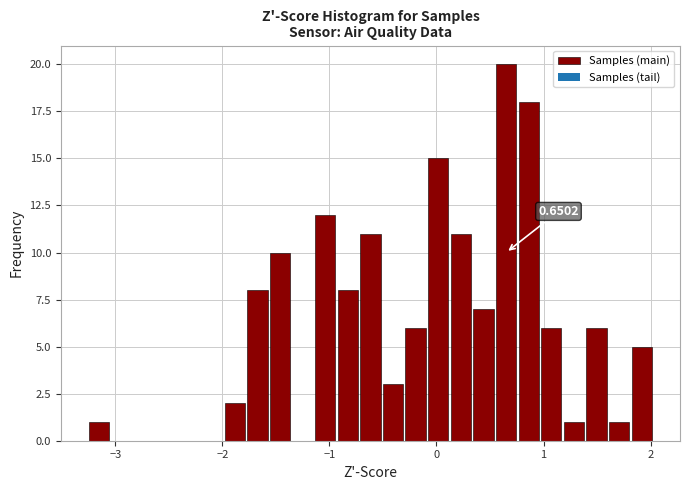

Read against the x-axis, roughly where is the centre of the tallest bar?

0.7